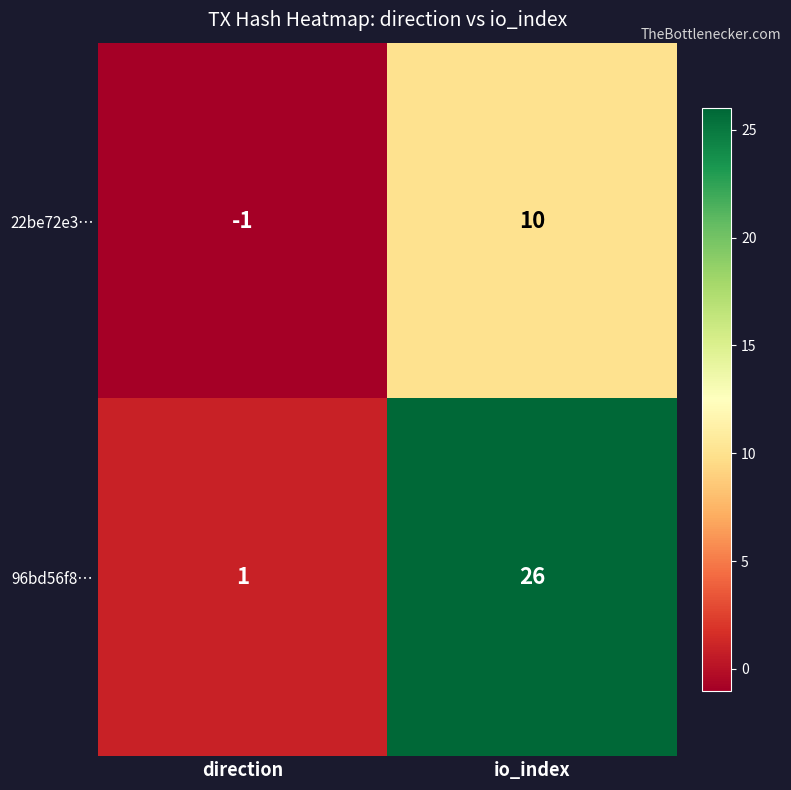

At how many categories does at least one series exceed 21?

1